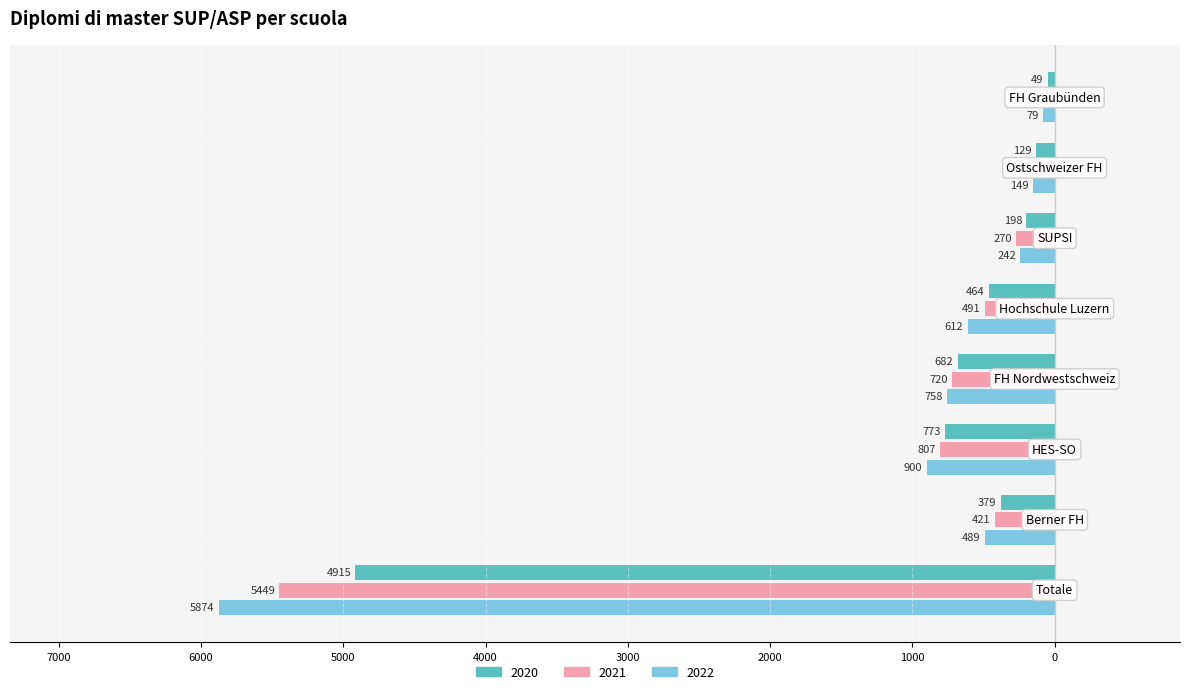

Which series has the largest range (max minus min)?

2022